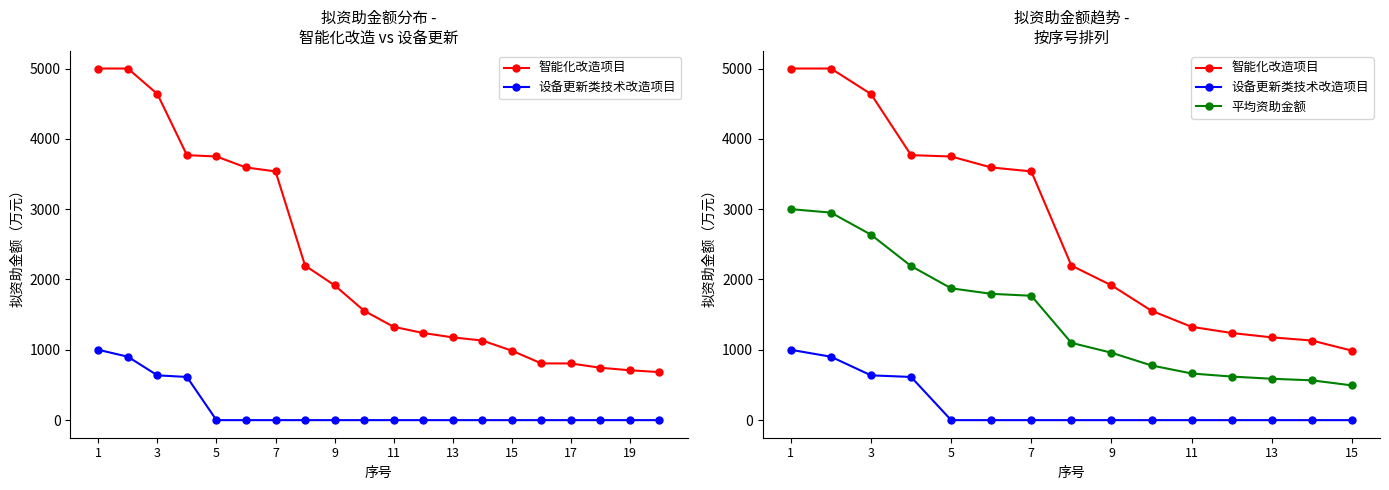

How many values in the 设备更新类技术改造项目 series exceed 0?

4